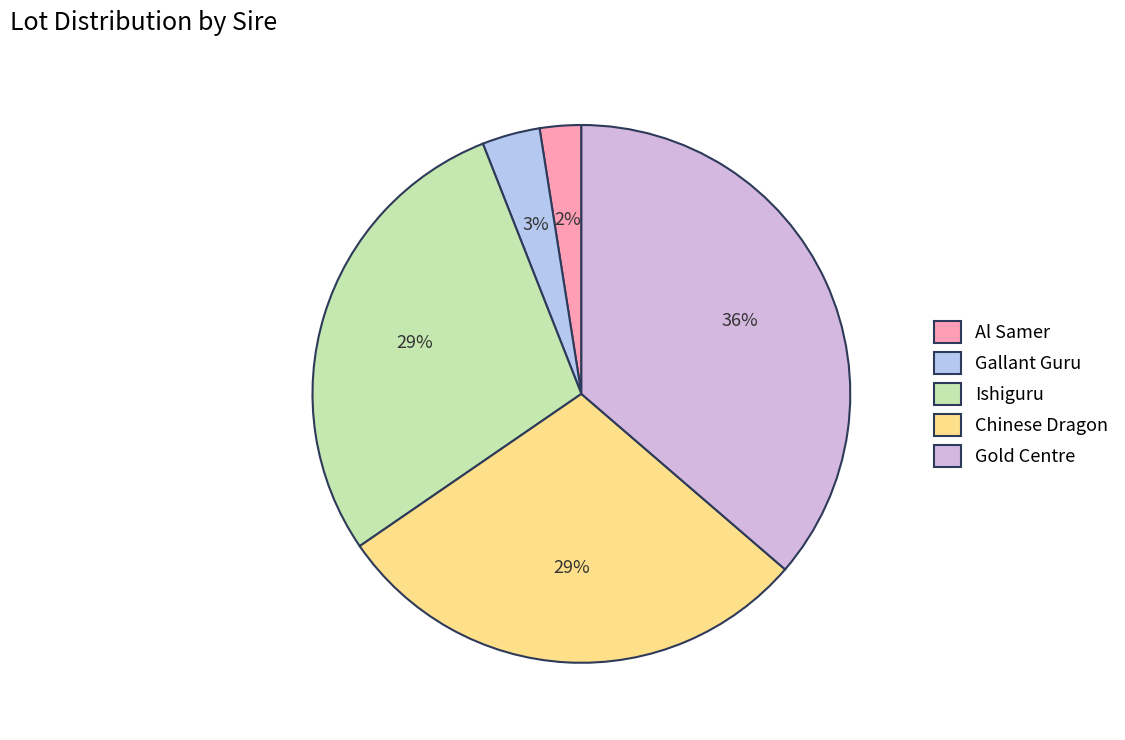

Is Al Samer the majority of the pie?

No